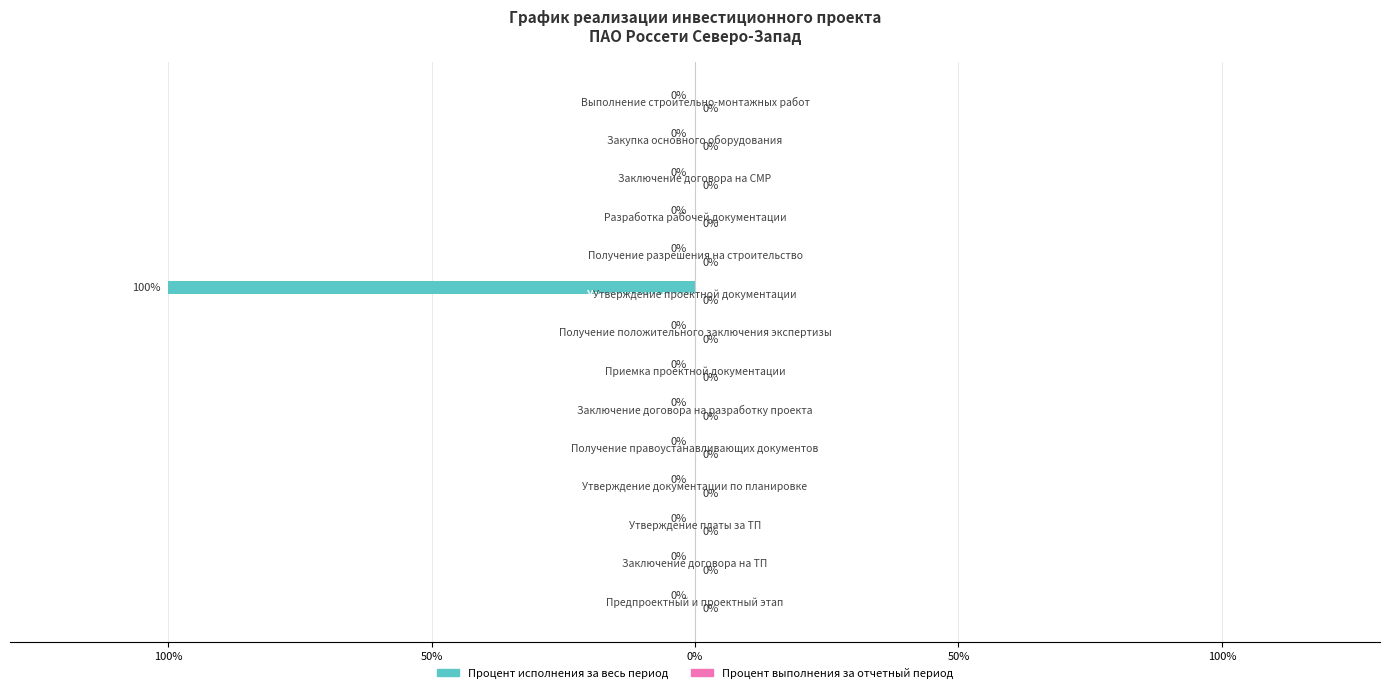

Are the bars horizontal?

Yes